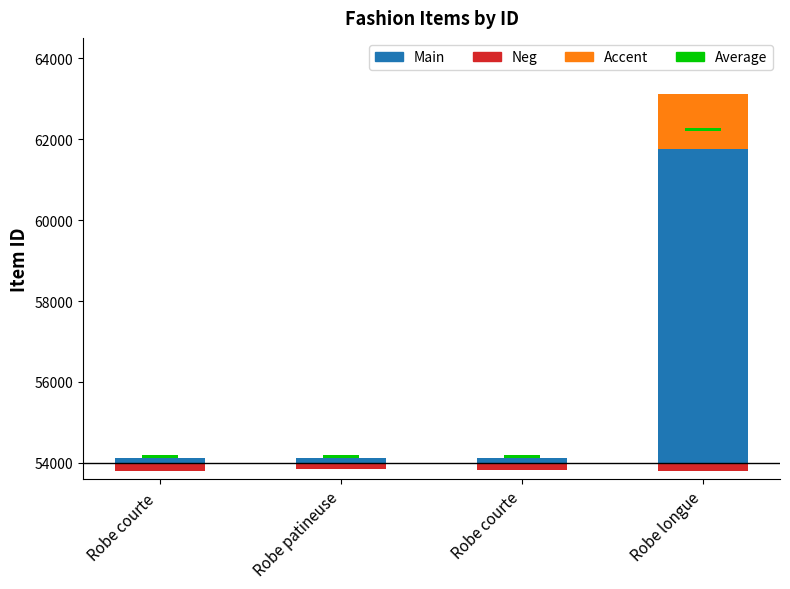

Which series has the largest total across all categories?

Main (blue)